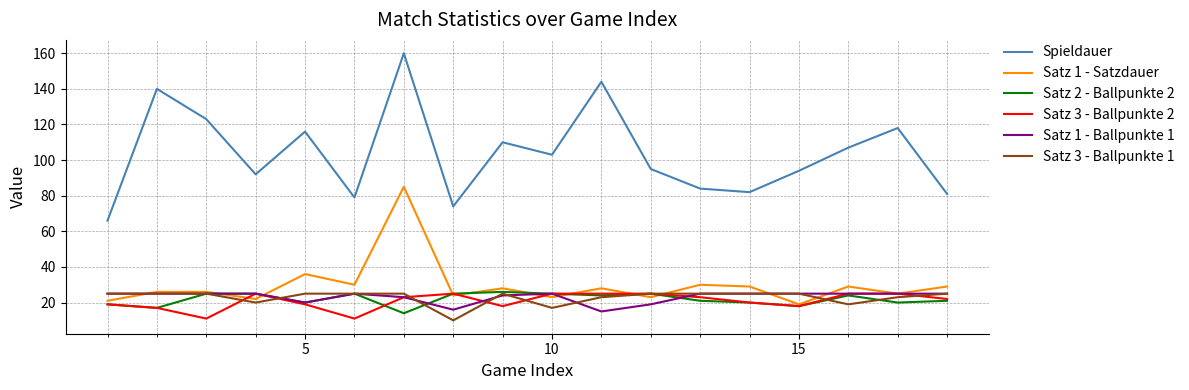

Which series has the largest range (max minus min)?

Spieldauer